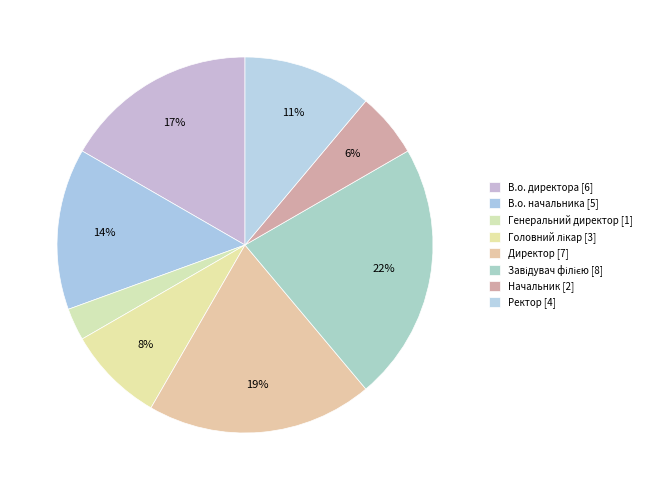

How much of the chart is everything except Головний лікар?

91.7%